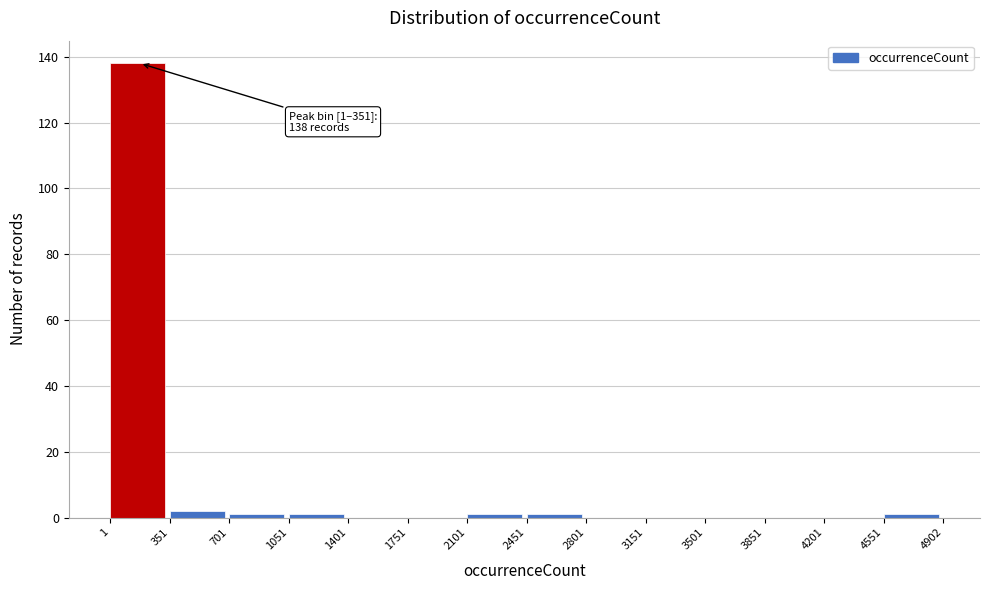

Which range on the x-axis has the tallest bar?

1 to 351